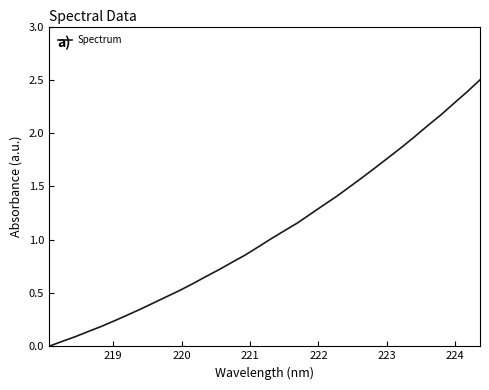

What is the sum of all values?

36.3